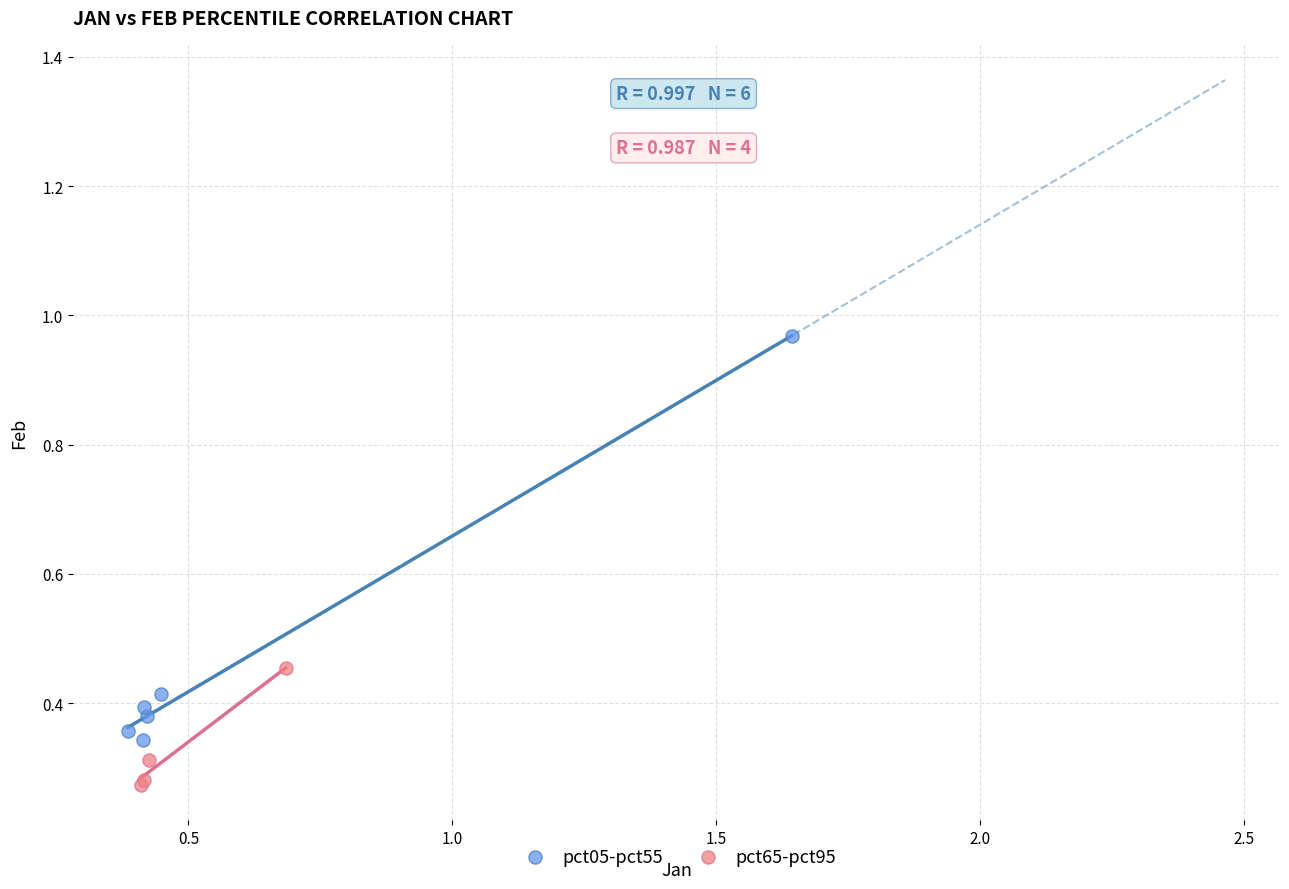

Which series contains the lowest Y value?

pct65-pct95